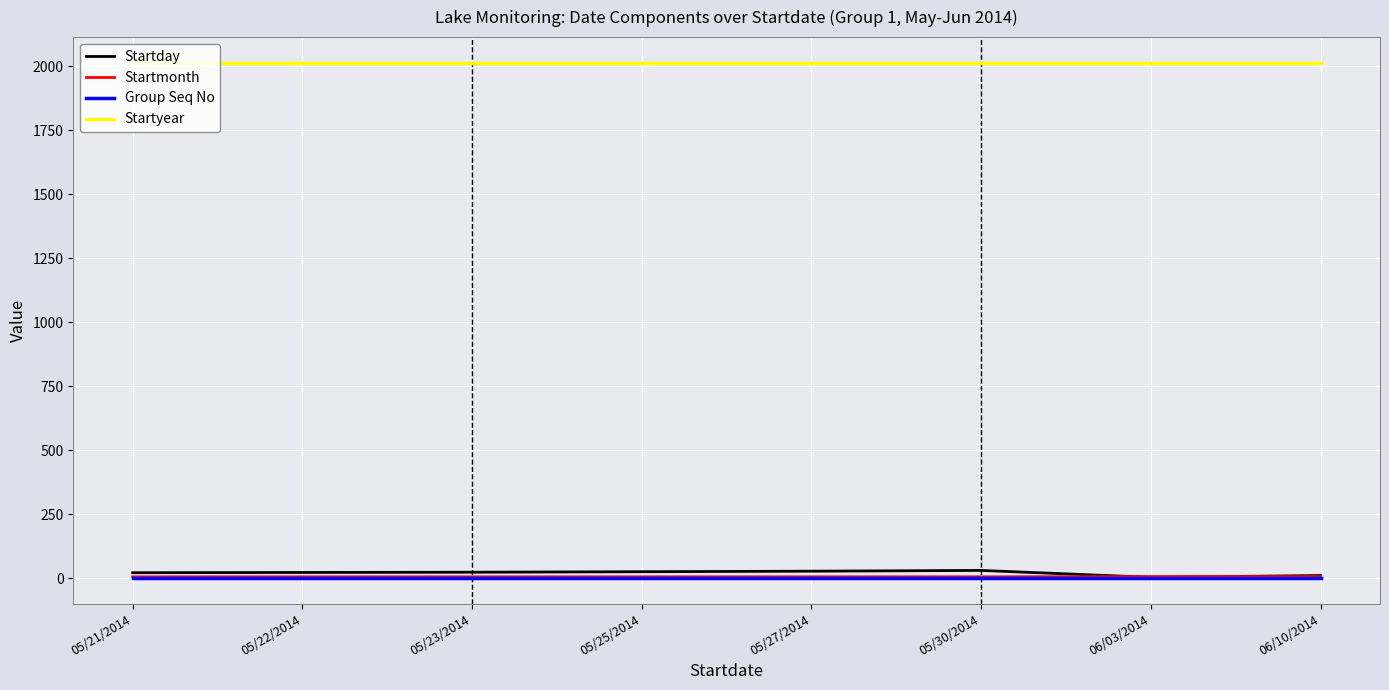

What is the difference between the highest and lowest values at 05/27/2014?

2013